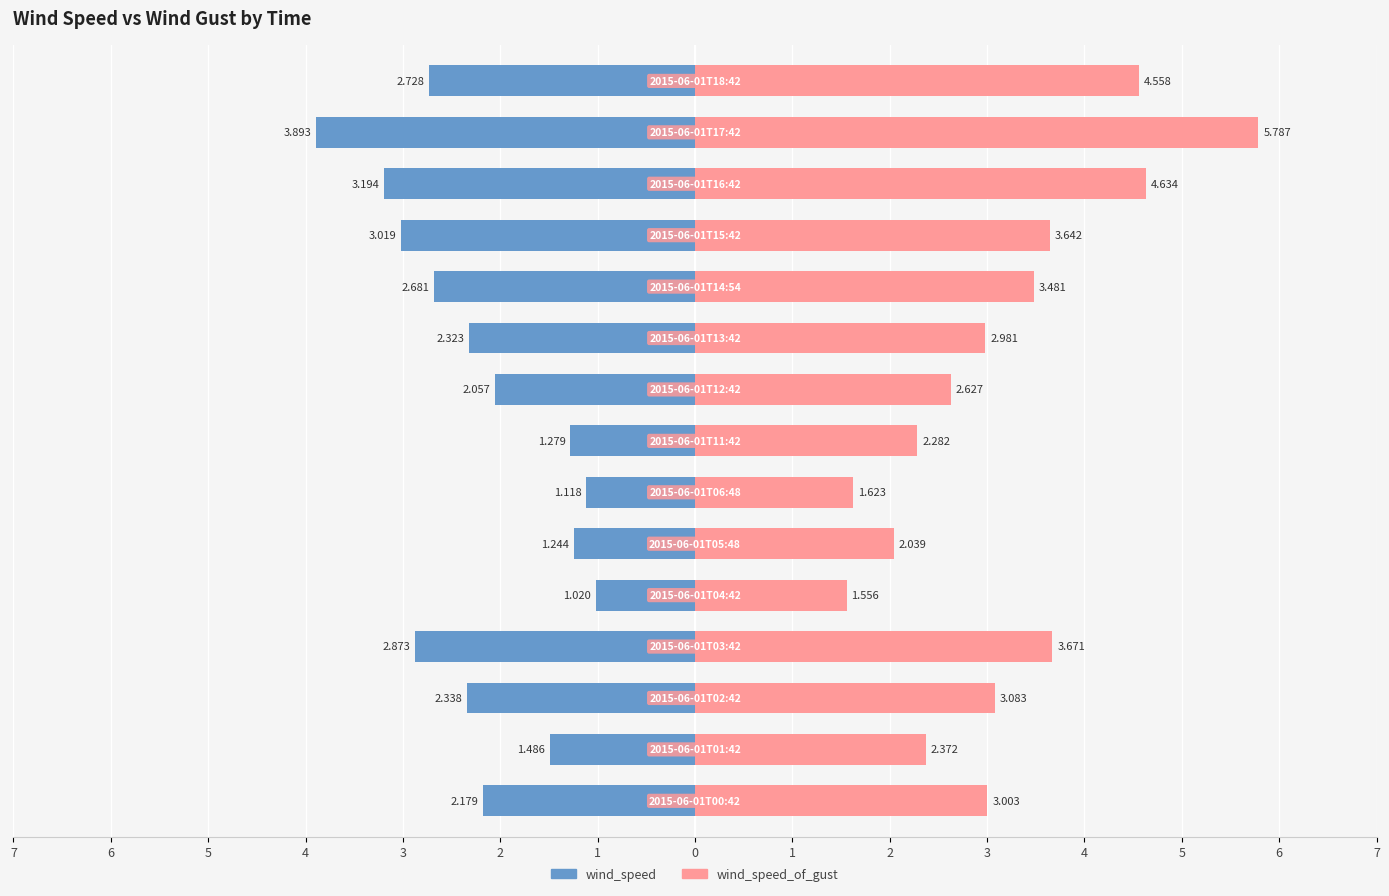

What is the spread (max minus min) of values at 3?

2.6